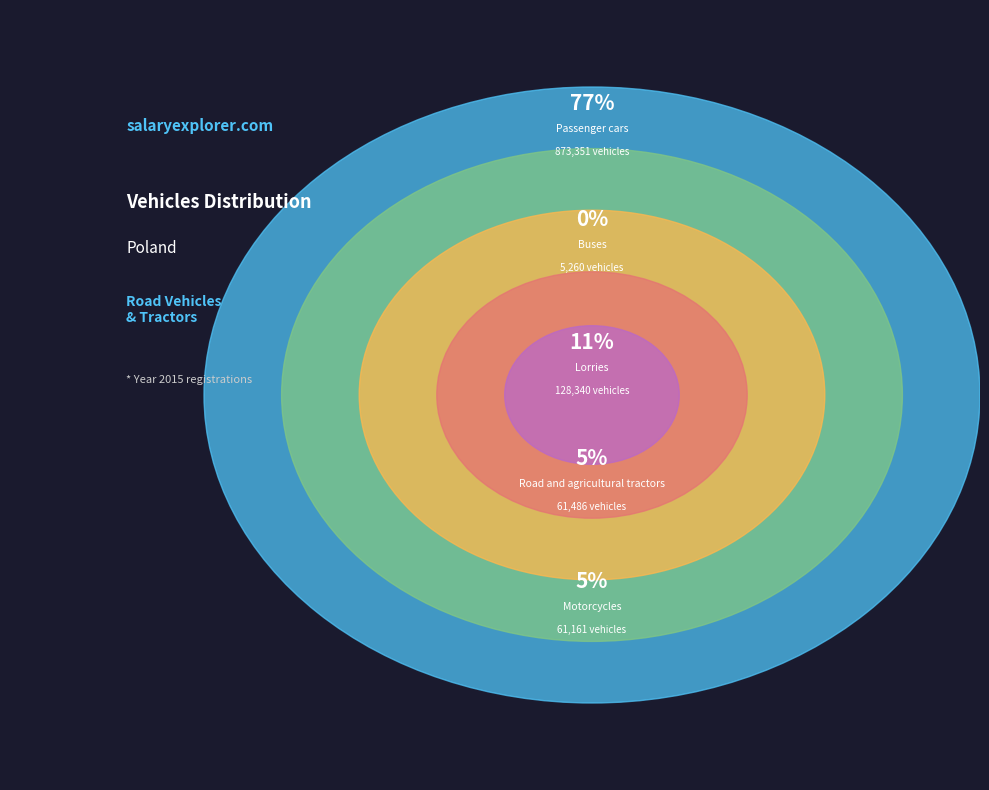

Is it true that Passenger cars is 77% of the pie?

True